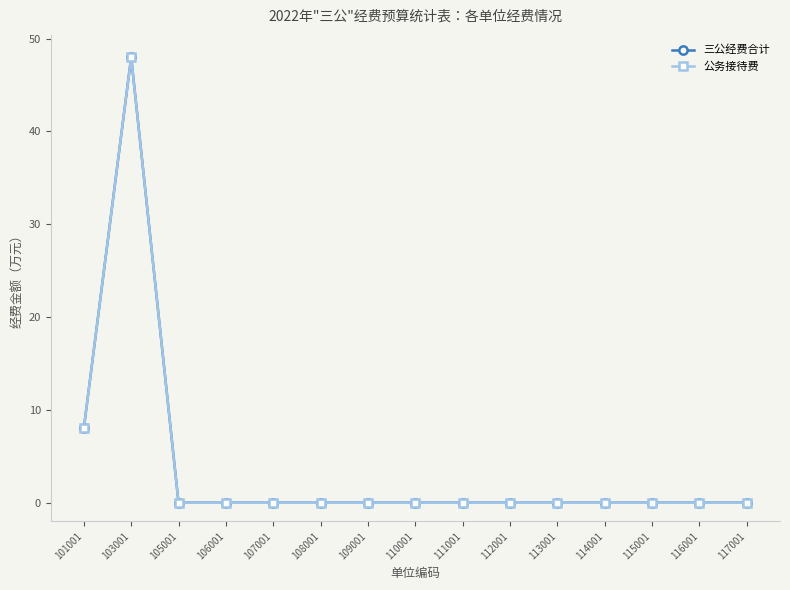

What is the difference between the maximum and second lowest values in the 公务接待费 series?

48